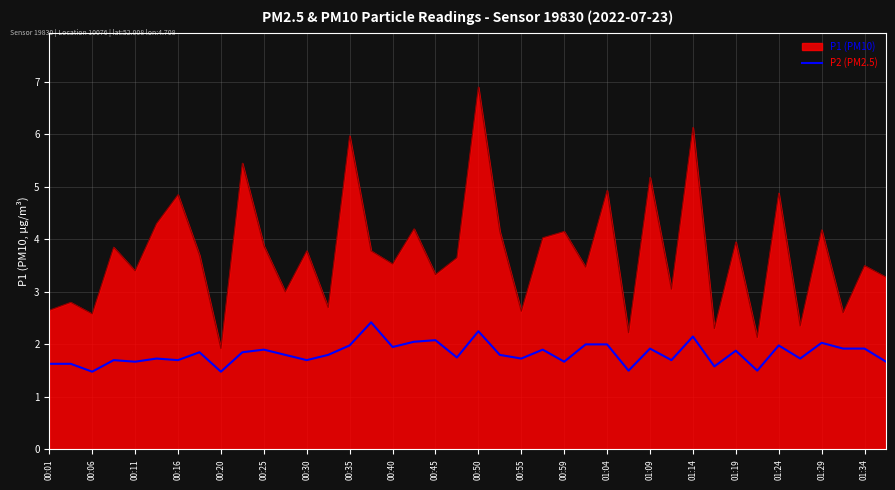

List the series in order of their peak value, highest first.

P1 (PM10), P2 (PM2.5)